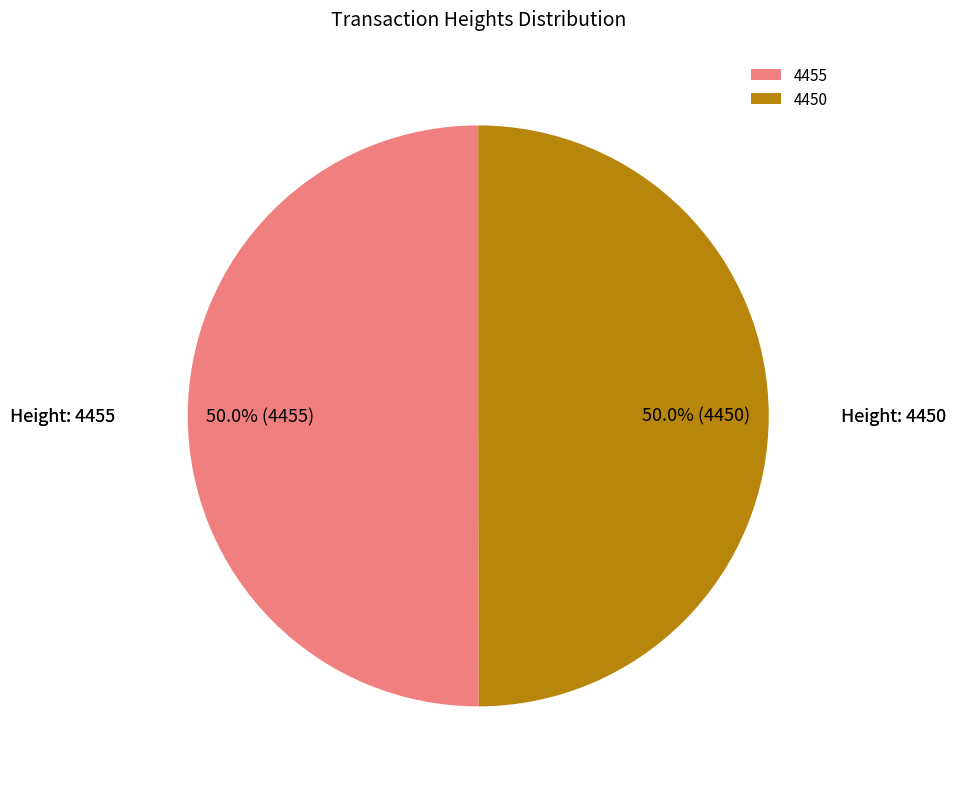

What portion of the pie excludes 4455?

50.0%